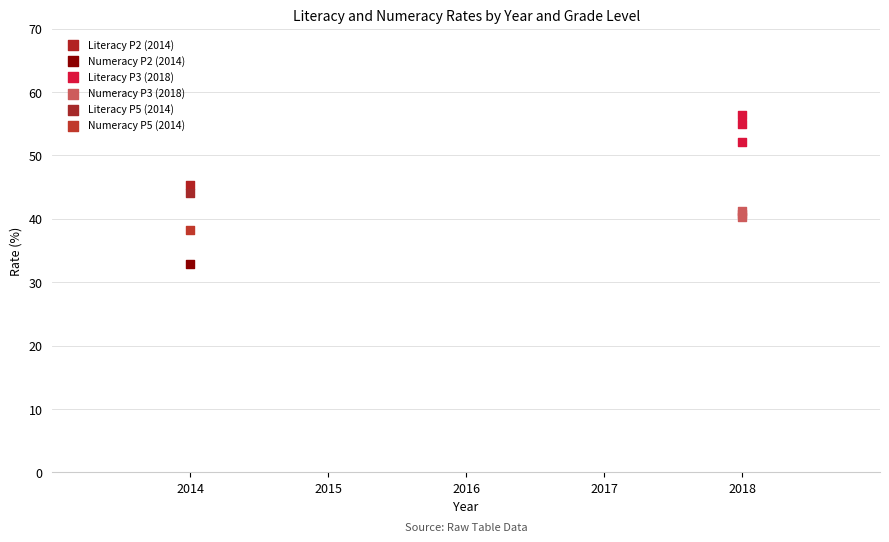

What are all the series names shown in the legend?

Literacy P2 (2014), Numeracy P2 (2014), Literacy P3 (2018), Numeracy P3 (2018), Literacy P5 (2014), Numeracy P5 (2014)